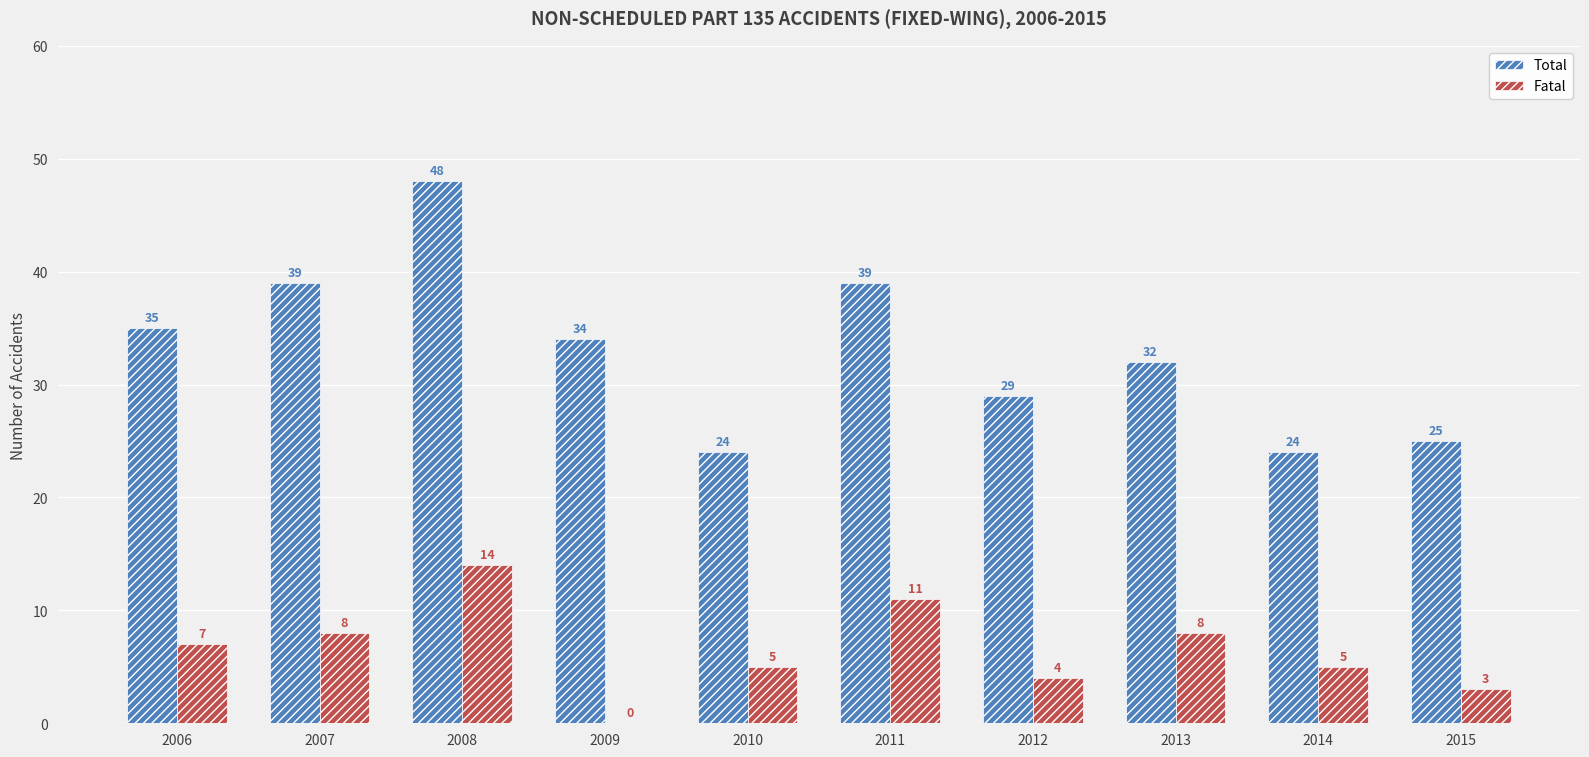

Are the bars horizontal?

No